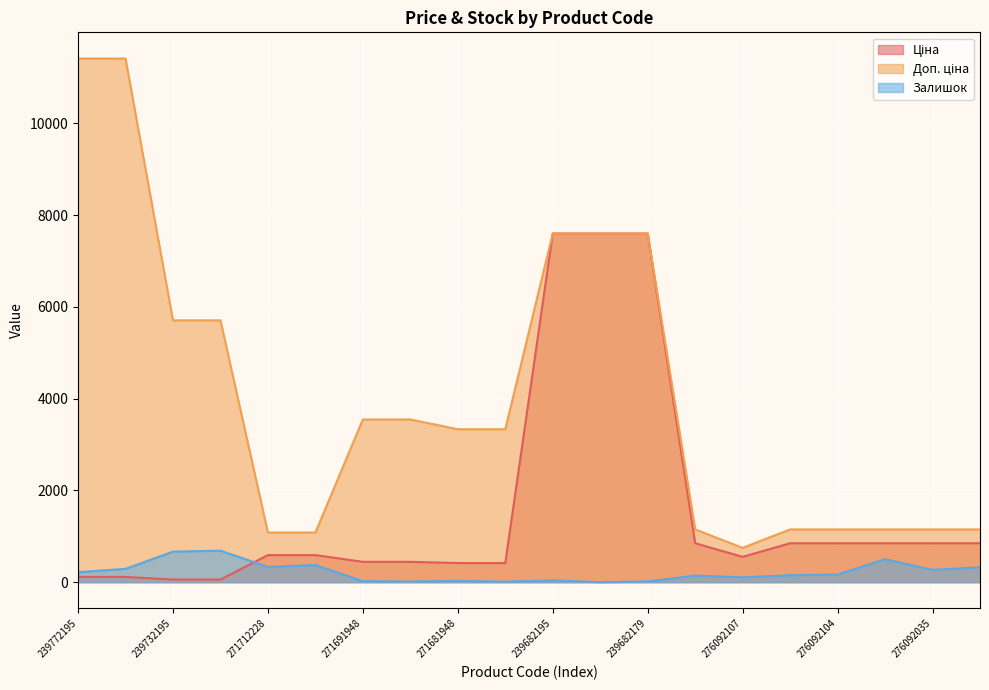

What is the difference between the highest and lowest values at 276092108?

1004.7